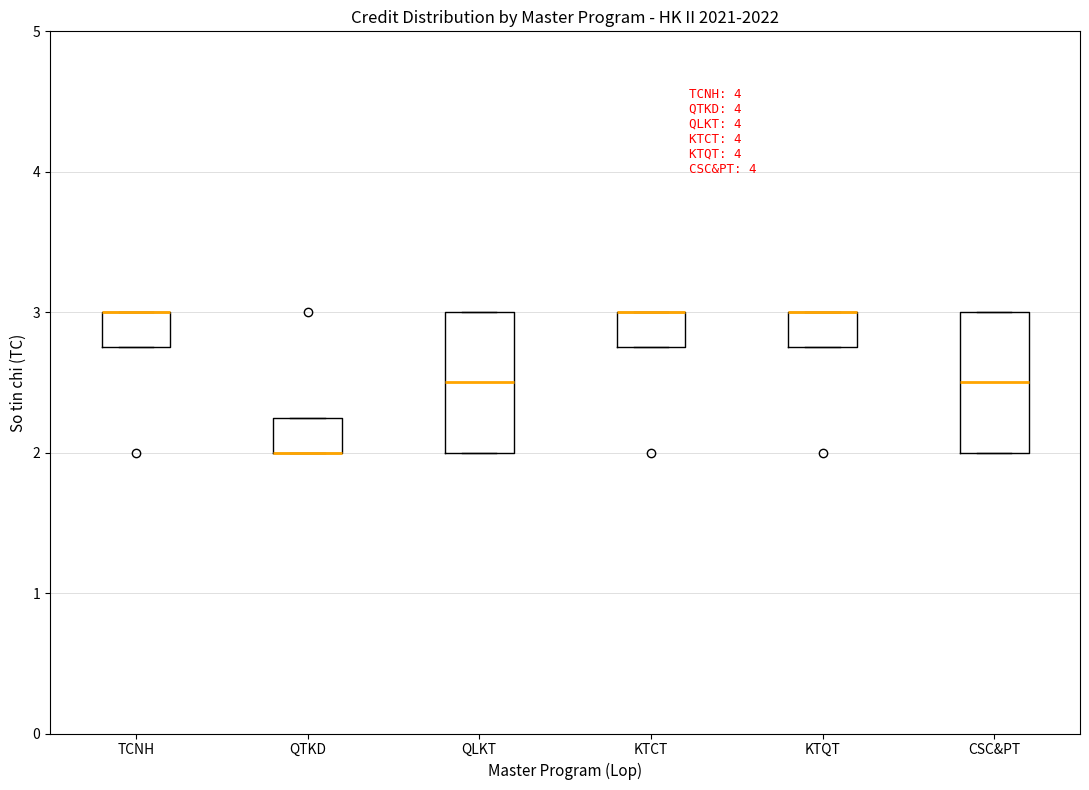

Reading left to right, read every box against the y-axis: the position of its median line, the range the box covers, and the ends of its whiskers. The values are not printed on the chart, so give them approximately, as read against the axis.

TCNH: median 3.0 (drawn on the box's upper edge), box 2.8 to 3.0, whiskers 2.8 to 3.0
QTKD: median 2.0 (drawn on the box's lower edge), box 2.0 to 2.3, whiskers 2.0 to 2.3
QLKT: median 2.5, box 2.0 to 3.0, whiskers 2.0 to 3.0
KTCT: median 3.0 (drawn on the box's upper edge), box 2.8 to 3.0, whiskers 2.8 to 3.0
KTQT: median 3.0 (drawn on the box's upper edge), box 2.8 to 3.0, whiskers 2.8 to 3.0
CSC&PT: median 2.5, box 2.0 to 3.0, whiskers 2.0 to 3.0